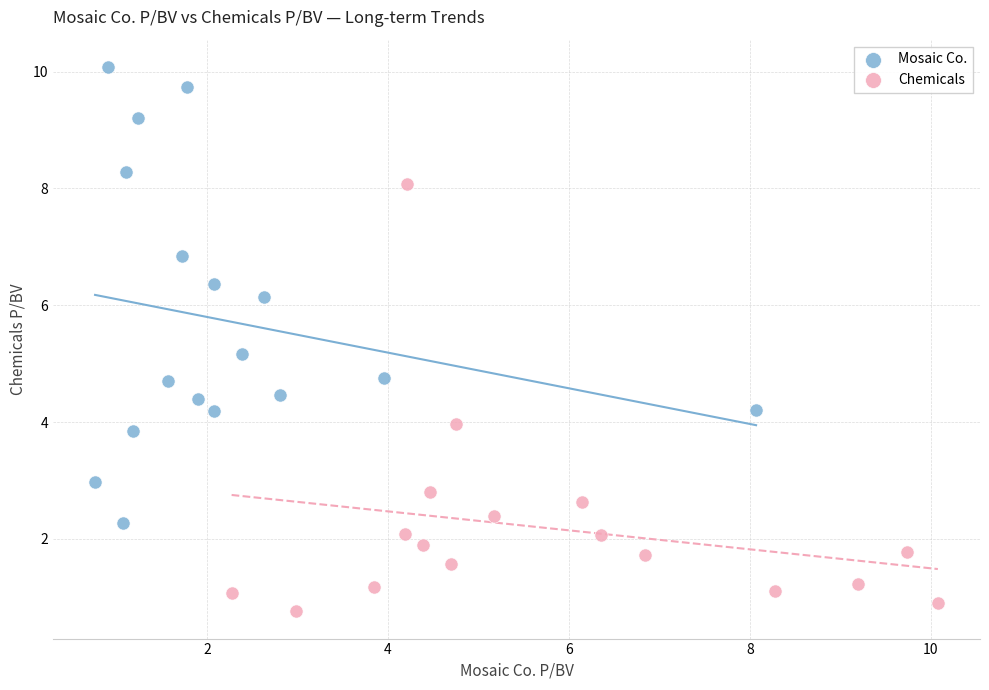

Which series reaches the minimum Y coordinate?

Chemicals